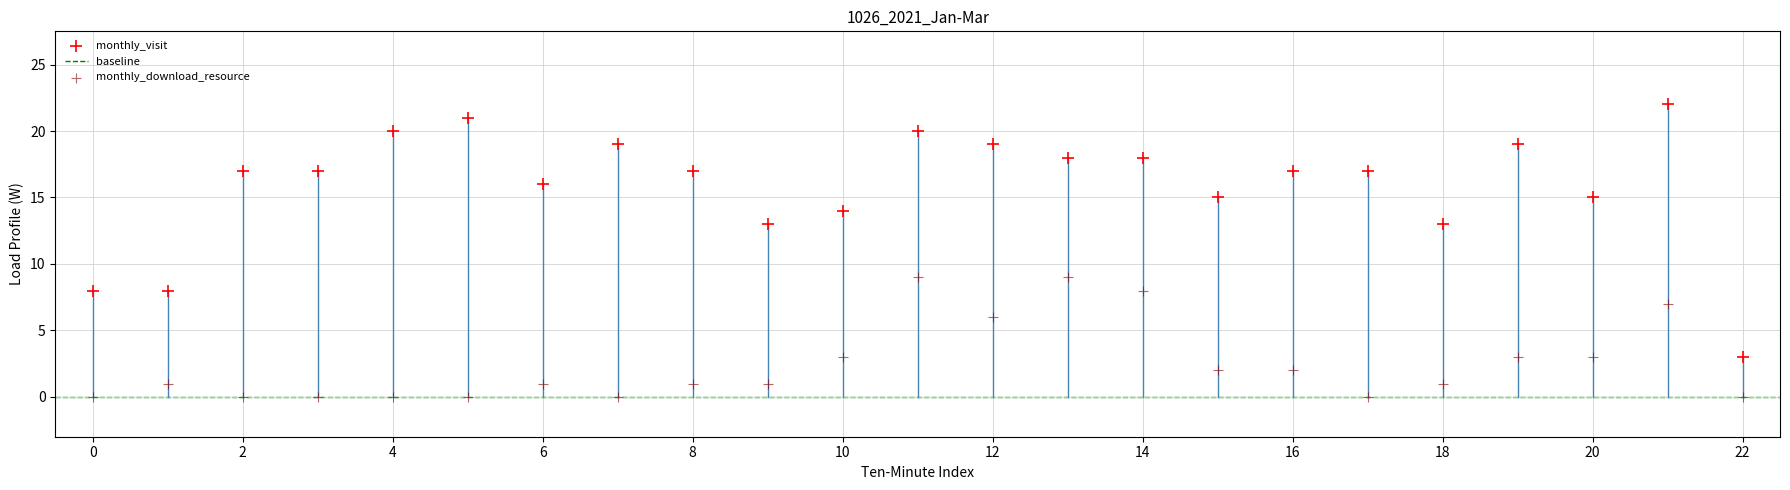

Across all data points, what is the range of Y values (max minus min)?

22